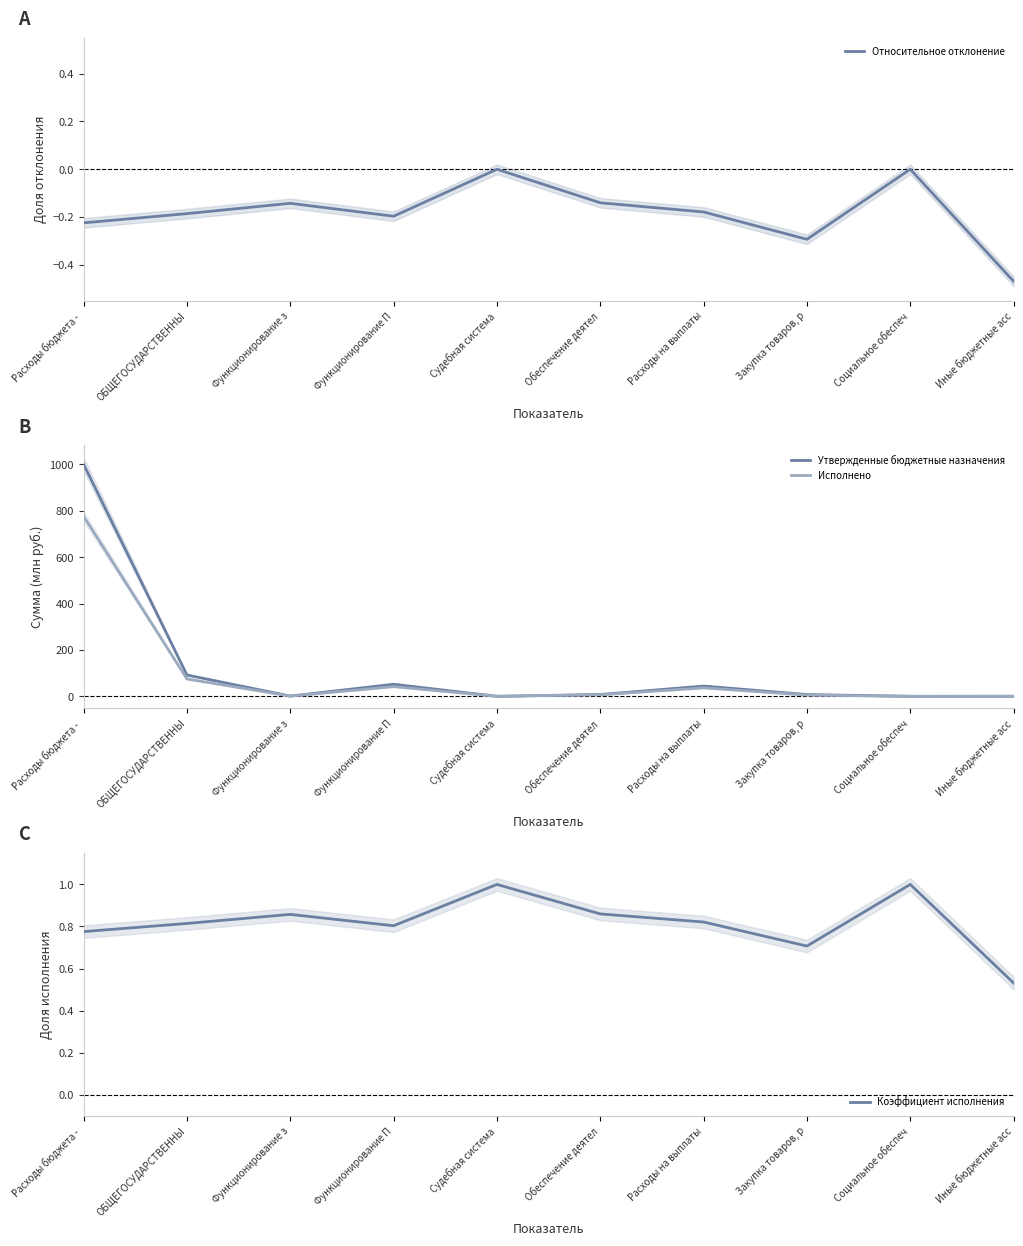

How many values in the Утвержденные бюджетные назначения series are below 7?

4